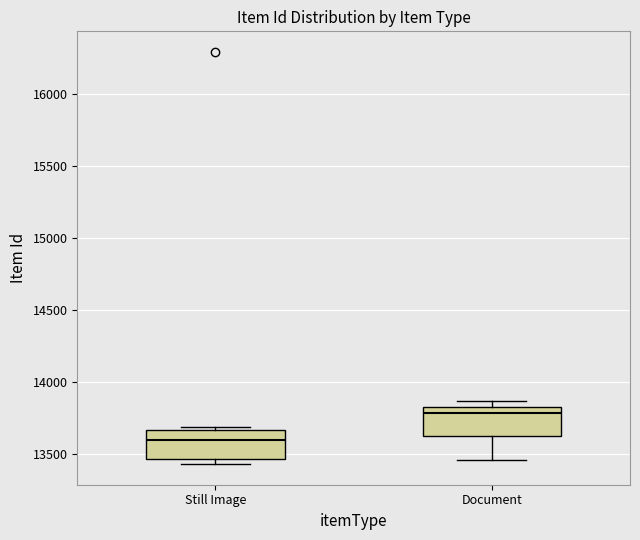

Reading left to right, read every box against the y-axis: the position of its median line, the range the box covers, and the ends of its whiskers. The values are not printed on the chart, so give them approximately, as read against the axis.

Still Image: median 13600, box 13450 to 13650, whiskers 13450 (just below the box's lower edge) to 13700
Document: median 13800, box 13600 to 13850, whiskers 13450 to 13850 (just above the box's upper edge)